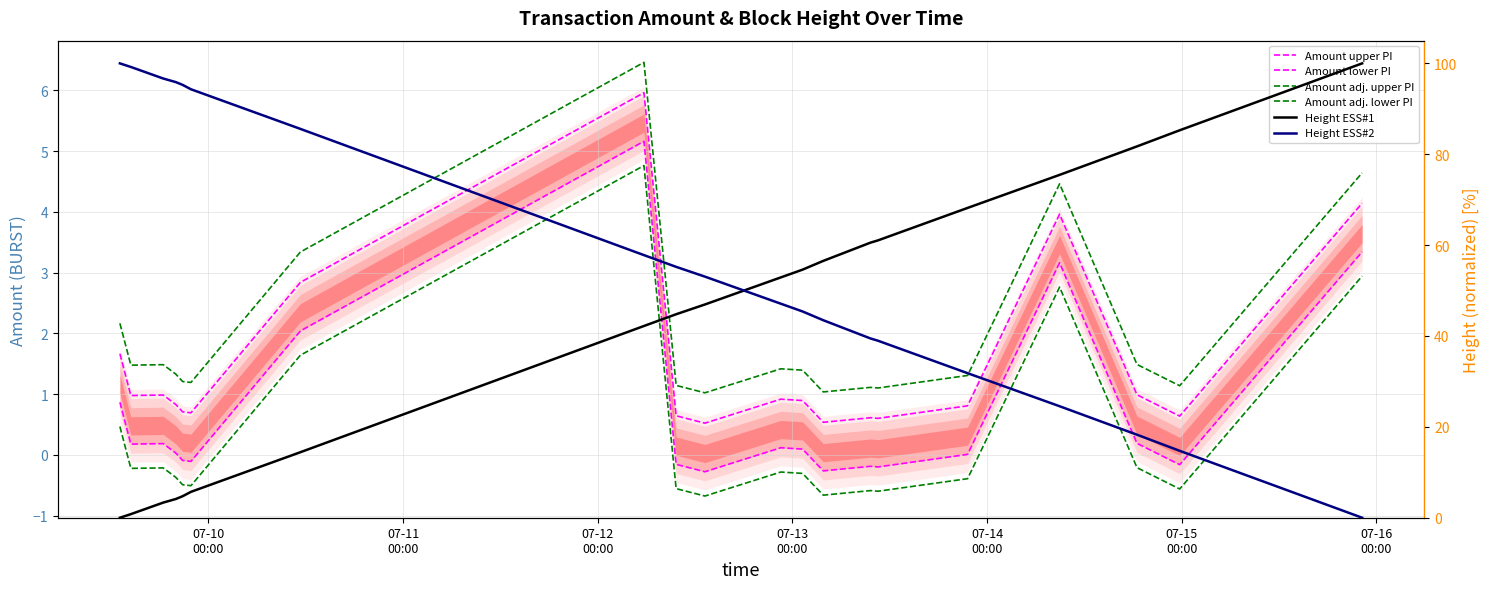

How many lines are shown in the chart?

6